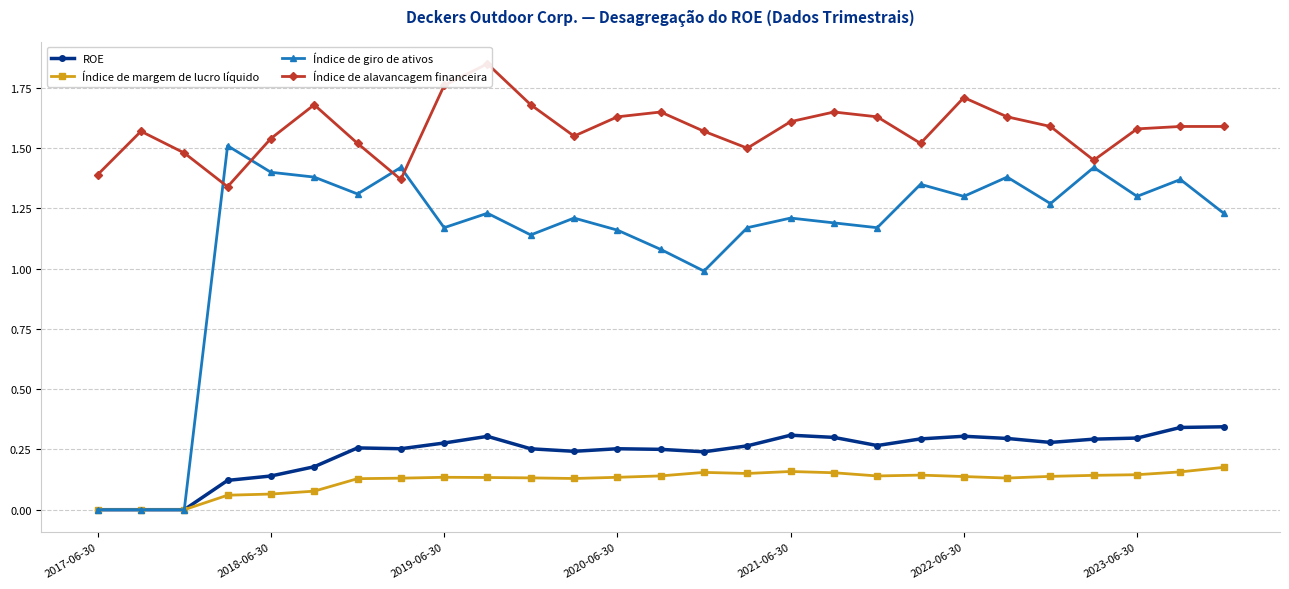

What is the sum of the Índice de margem de lucro líquido values at 18 and 15?

0.3